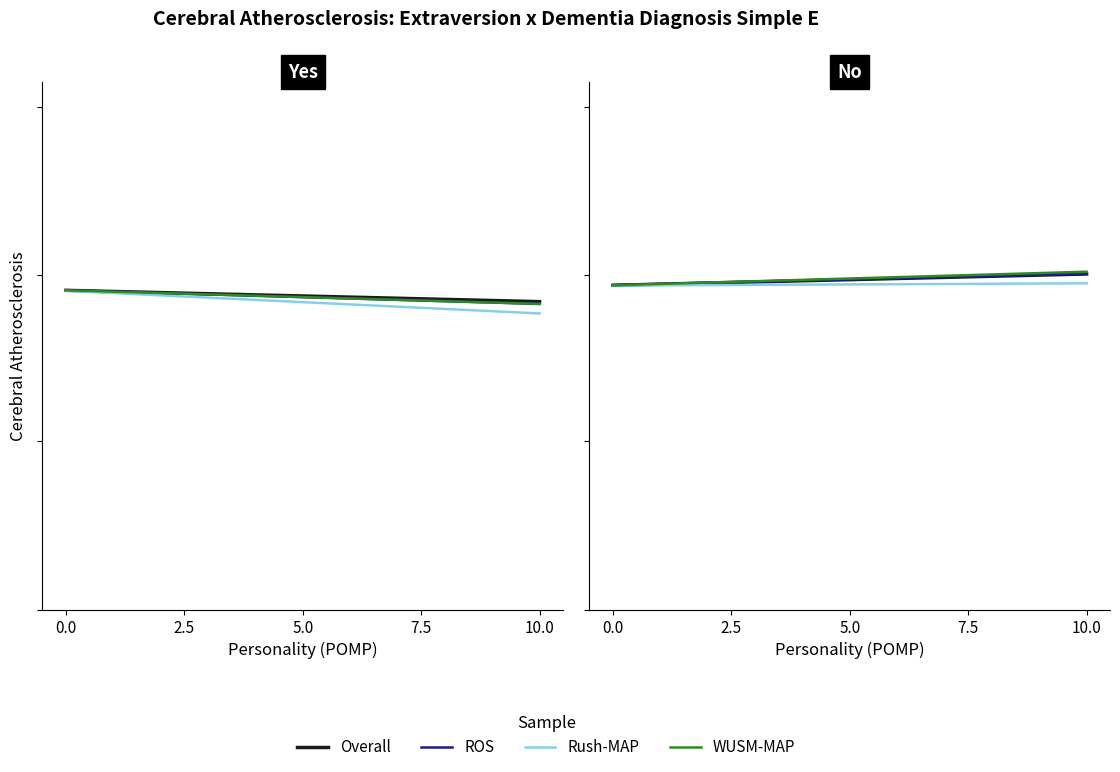

How many series are shown in this chart?

4